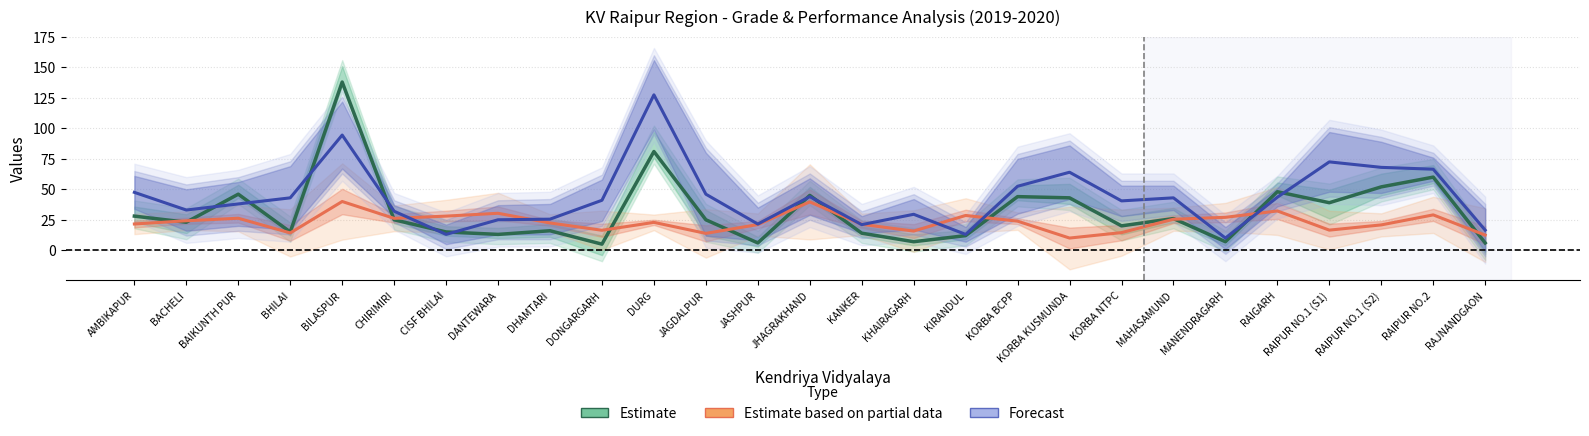

What is the spread (max minus min) of values at JHAGRAKHAND?

5.3